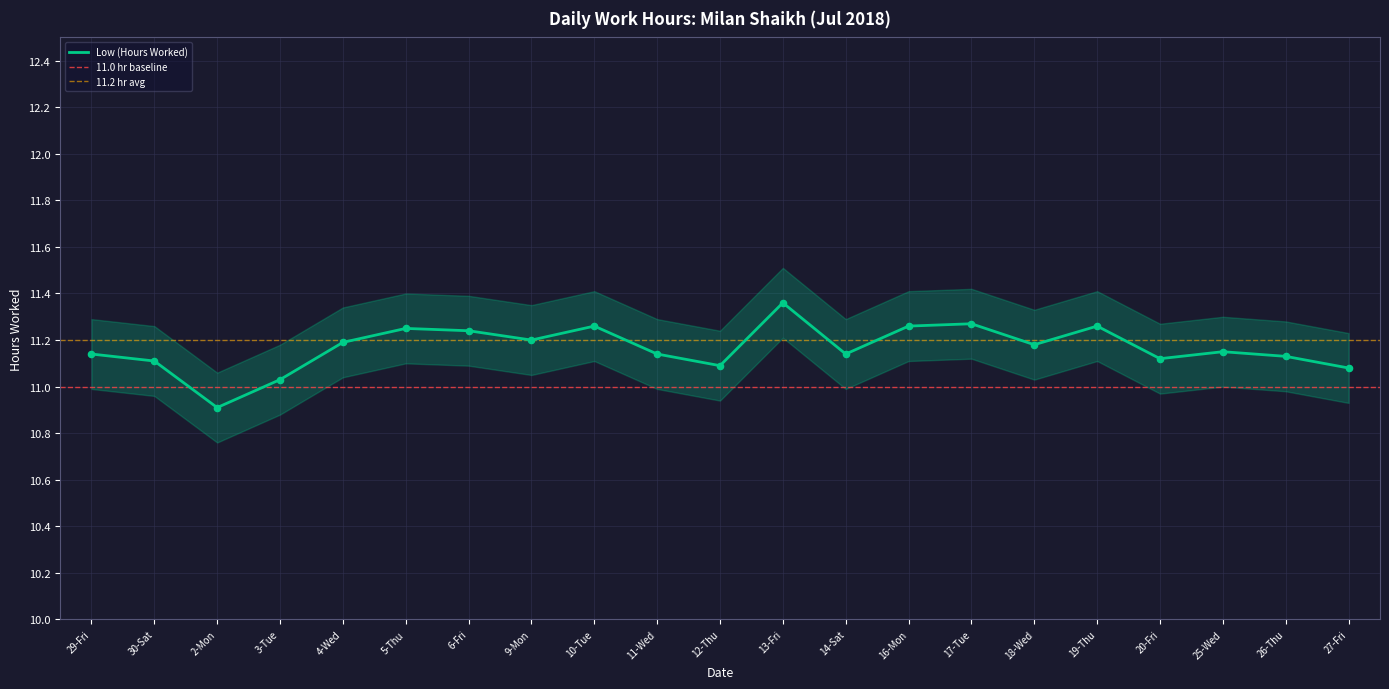

Between 12-Thu and 9-Mon, which is larger?

9-Mon